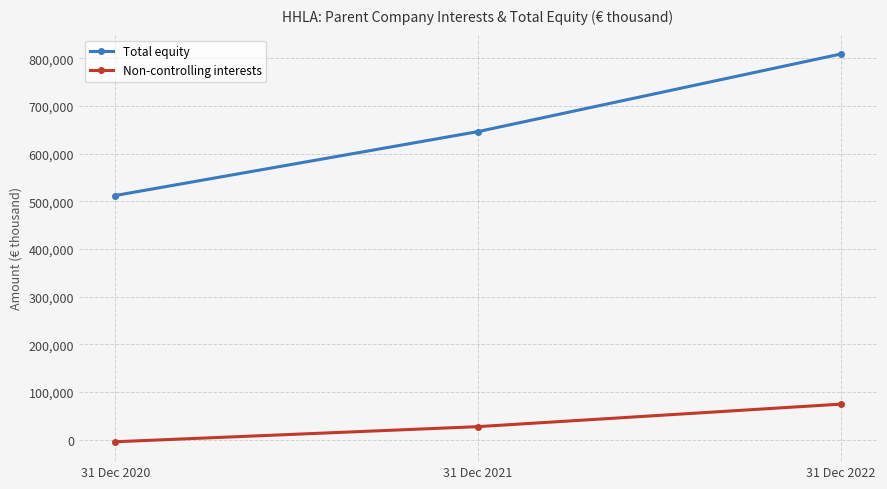

Which series changed the most between 31 Dec 2020 and 31 Dec 2022?

Total equity